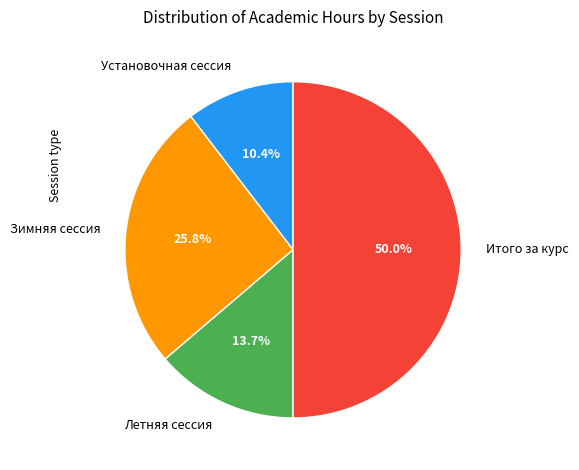

Rank the categories by value from lowest to highest.

Установочная сессия, Летняя сессия, Зимняя сессия, Итого за курс